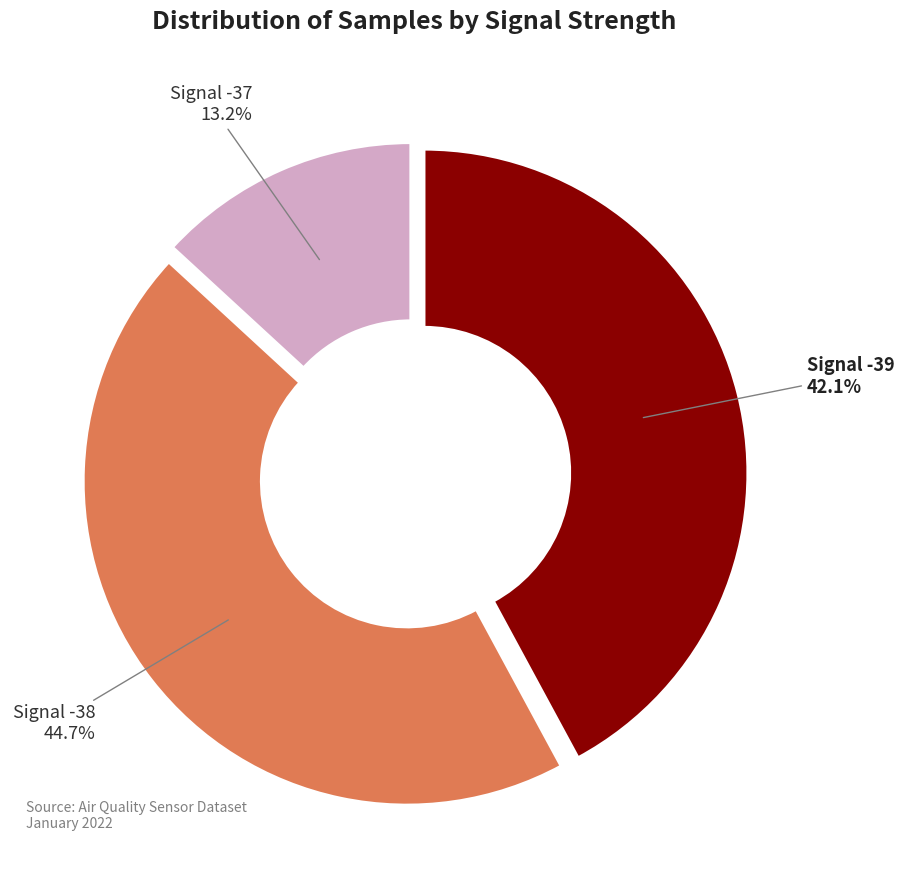

What is the largest slice in the pie chart?

Signal -38